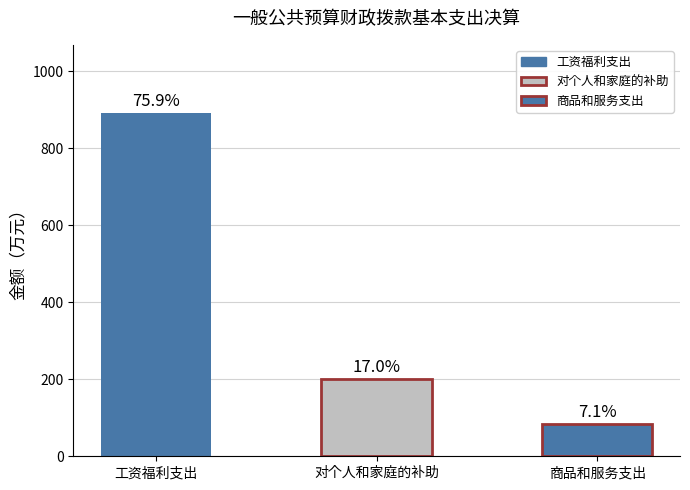

Are the bars grouped side by side (vs. stacked)?

No